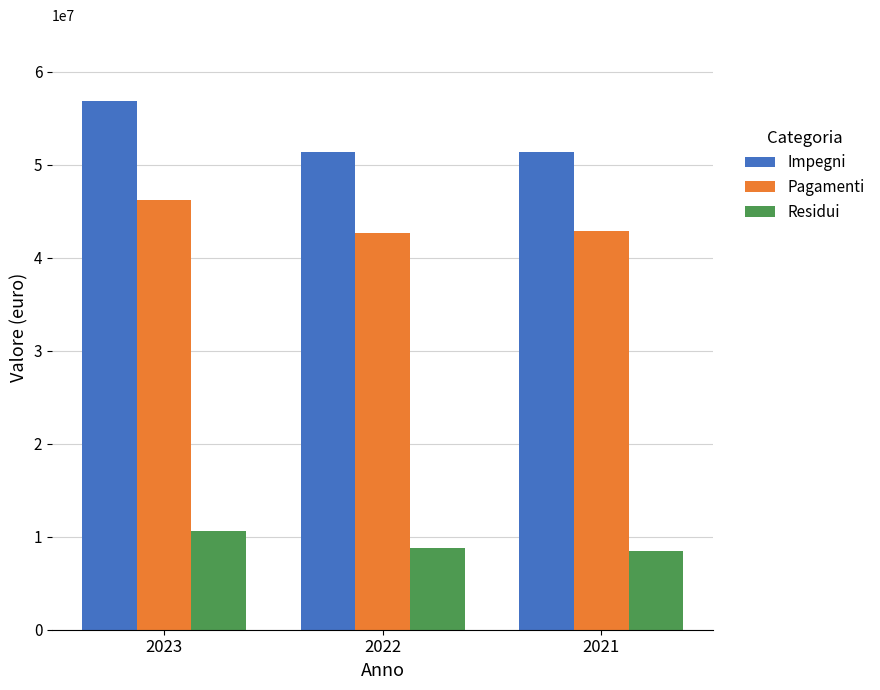

What is the difference between the maximum and minimum values in the Impegni series?

5398907.7